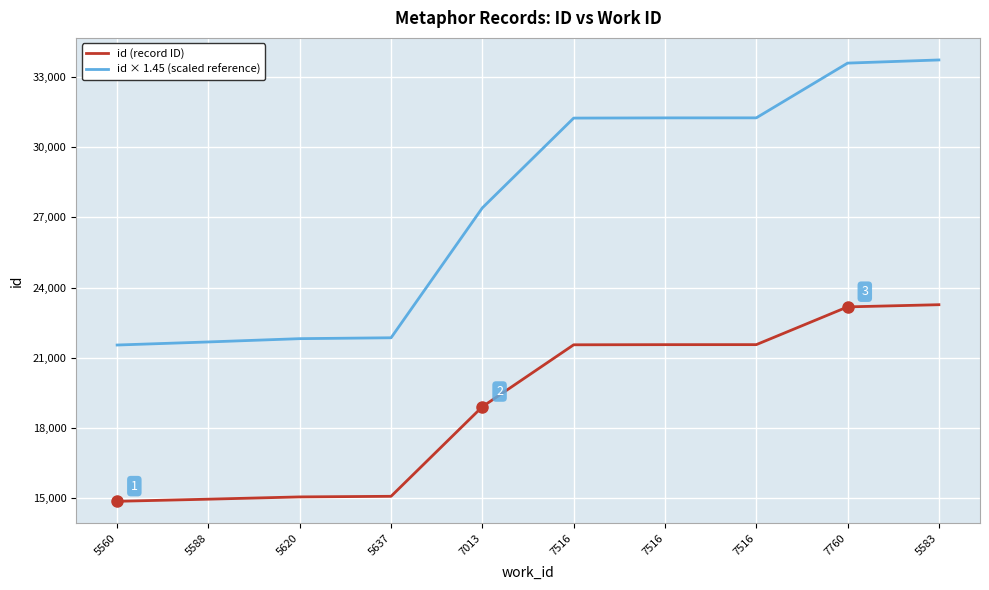

What is the difference between the highest and lowest values at 7516?

9698.0